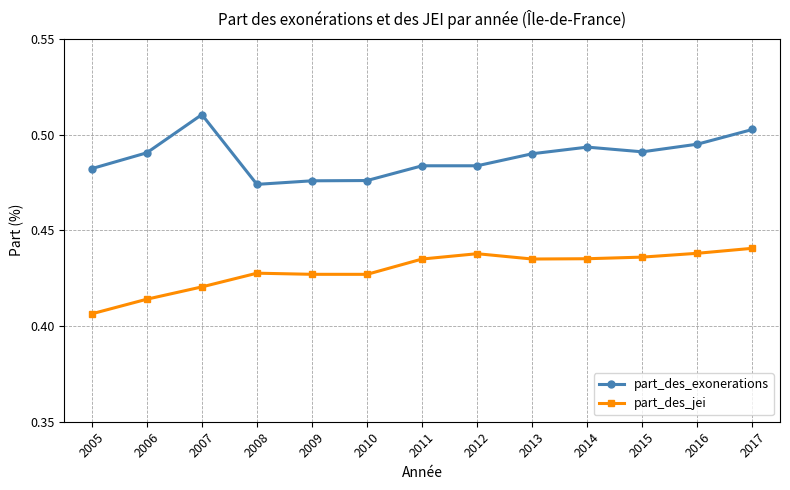

What are all the series names shown in the legend?

part_des_exonerations, part_des_jei